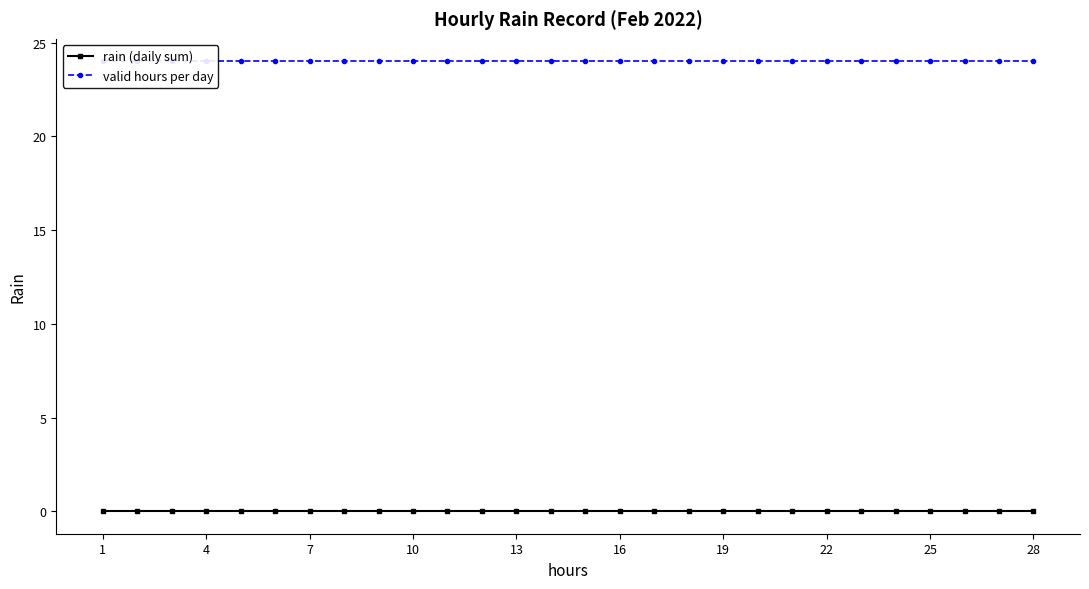

Count the number of data series in this chart.

2